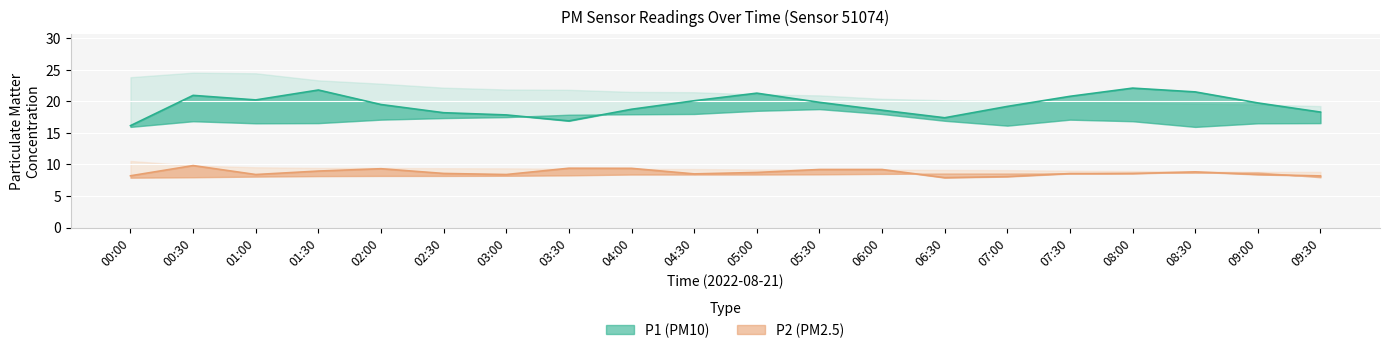

What is the difference between the highest and lowest values at 09:00?

11.3